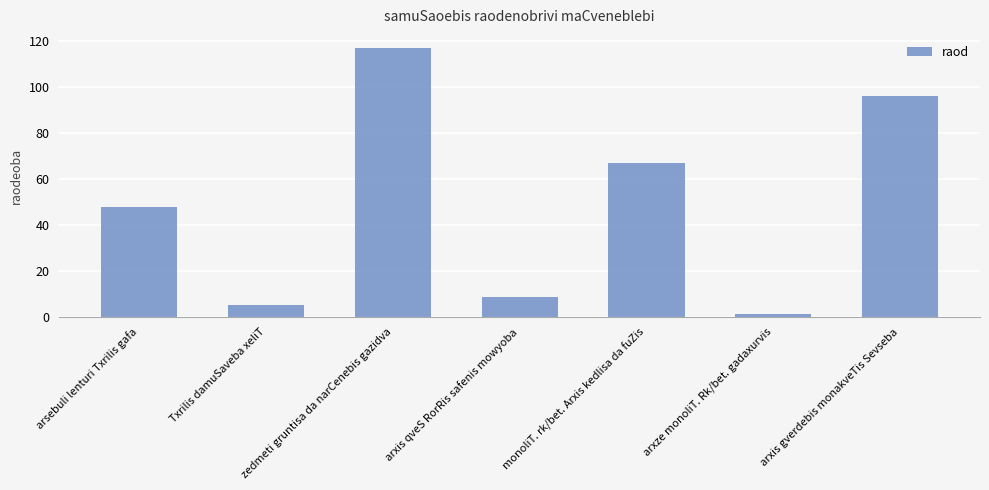

Reading left to right, what are all the values shown in this chart?

arsebuli lenturi Txrilis gafa=48.0	Txrilis damuSaveba xeliT=5.0	zedmeti gruntisa da narCenebis gazidva=116.8	arxis qveS RorRis safenis mowyoba=8.9	monoliT. rk/bet. Arxis kedlisa da fuZis=66.9	arxze monoliT. Rk/bet. gadaxurvis=1.2	arxis gverdebis monakveTis Sevseba=96.0